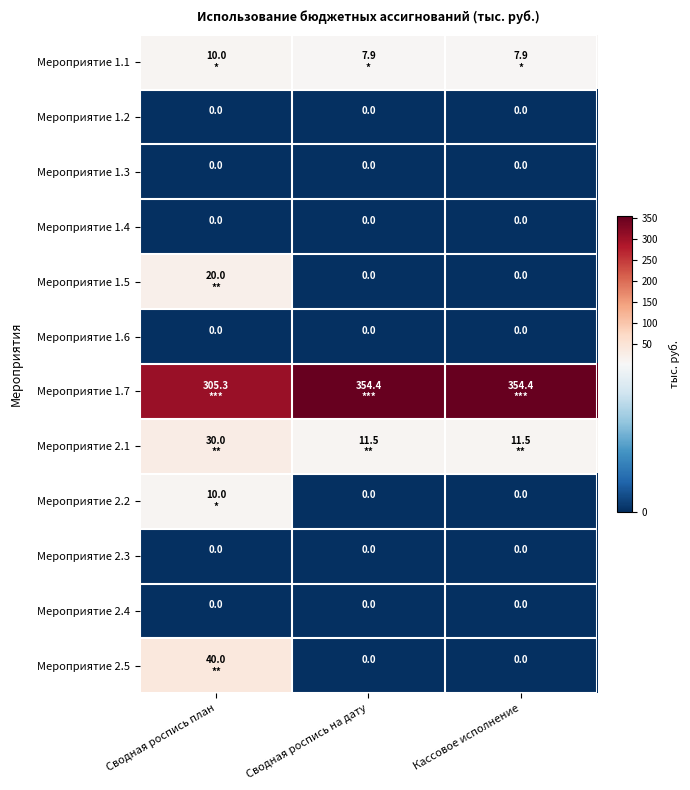

Is it true that Мероприятие 1.2 equals 0.0 at Сводная роспись на дату?

True